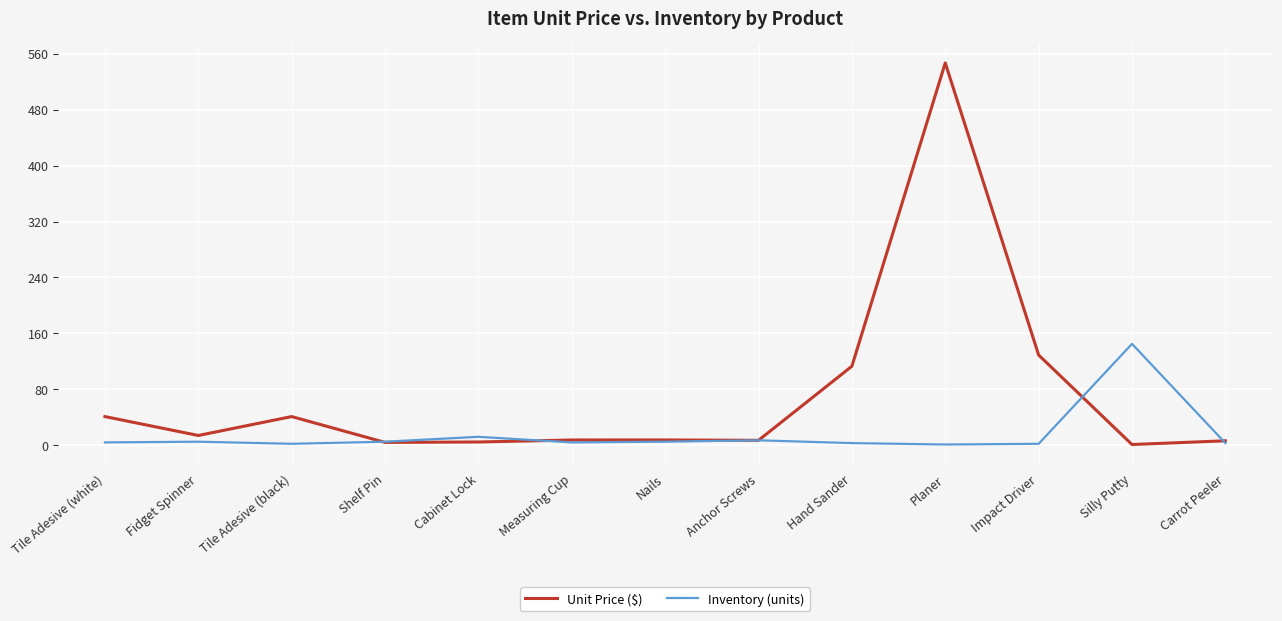

Which series has the largest range (max minus min)?

Unit Price ($)